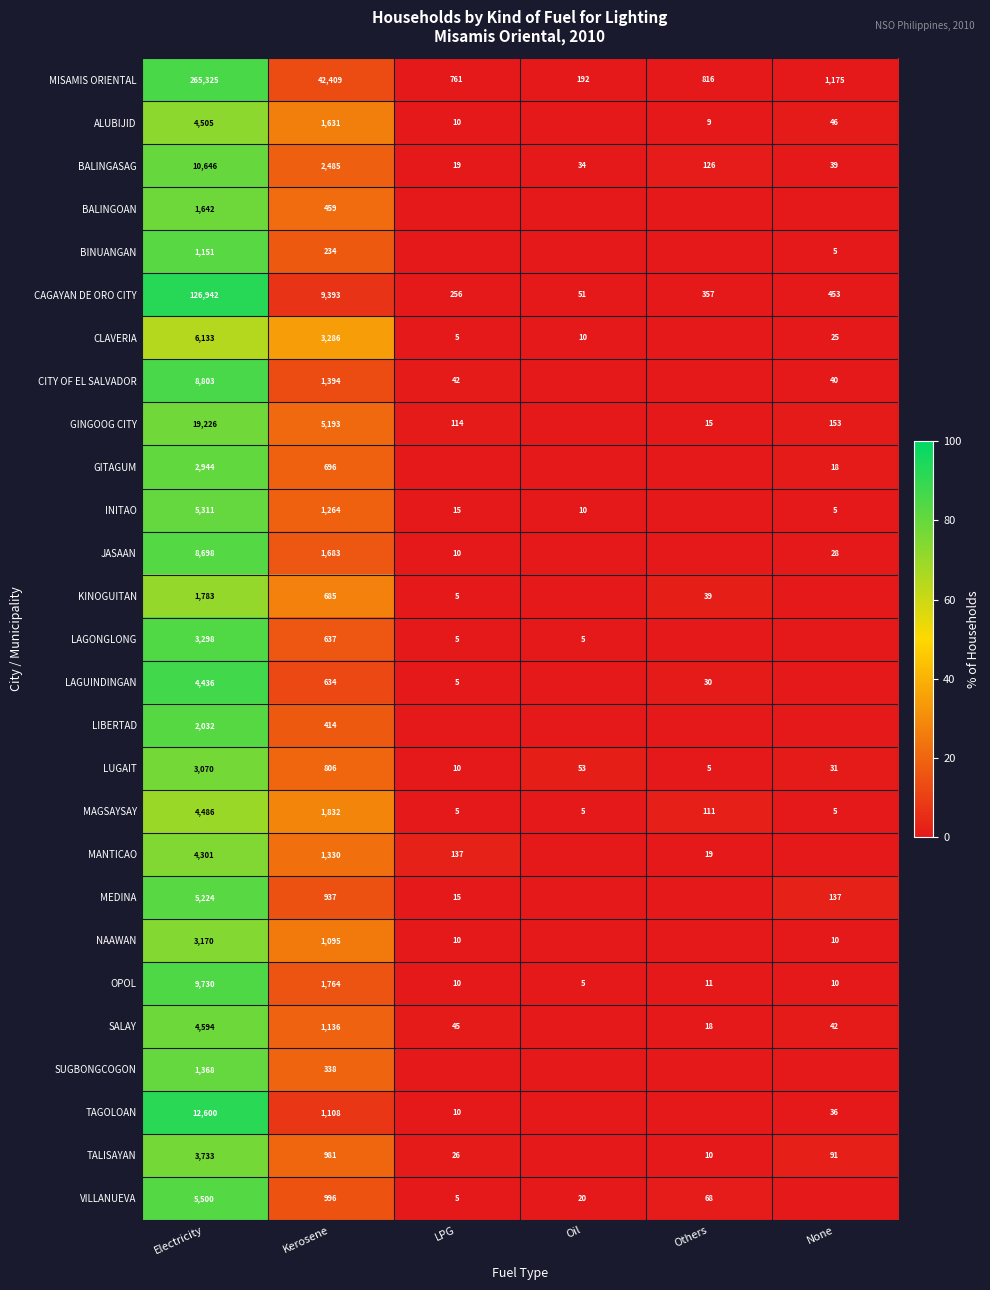

The value of TAGOLOAN at LPG is 10. True or false?

True